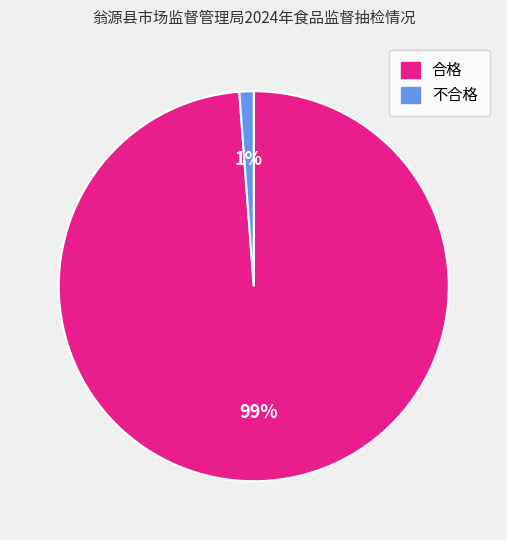

How many segments does this pie chart have?

2